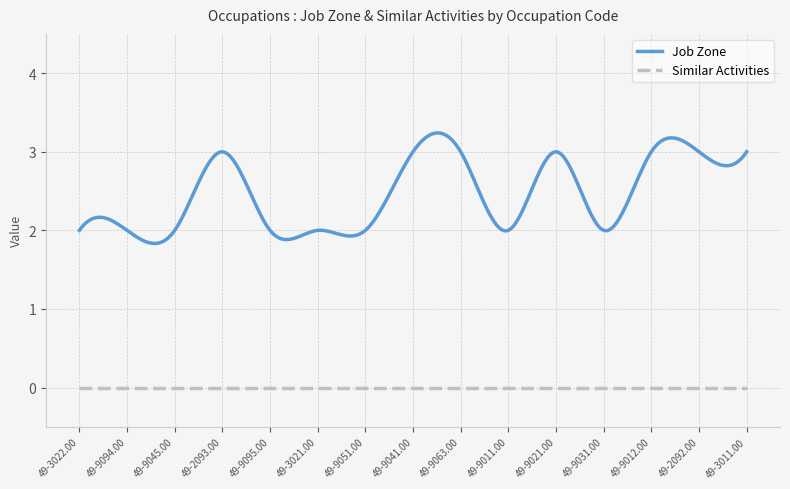

Which series has the widest spread of values?

Job Zone